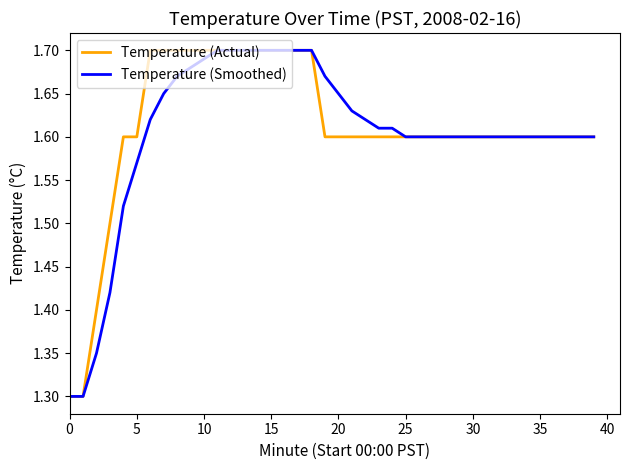

What is the lowest value of the Temperature (Smoothed) series?

1.3